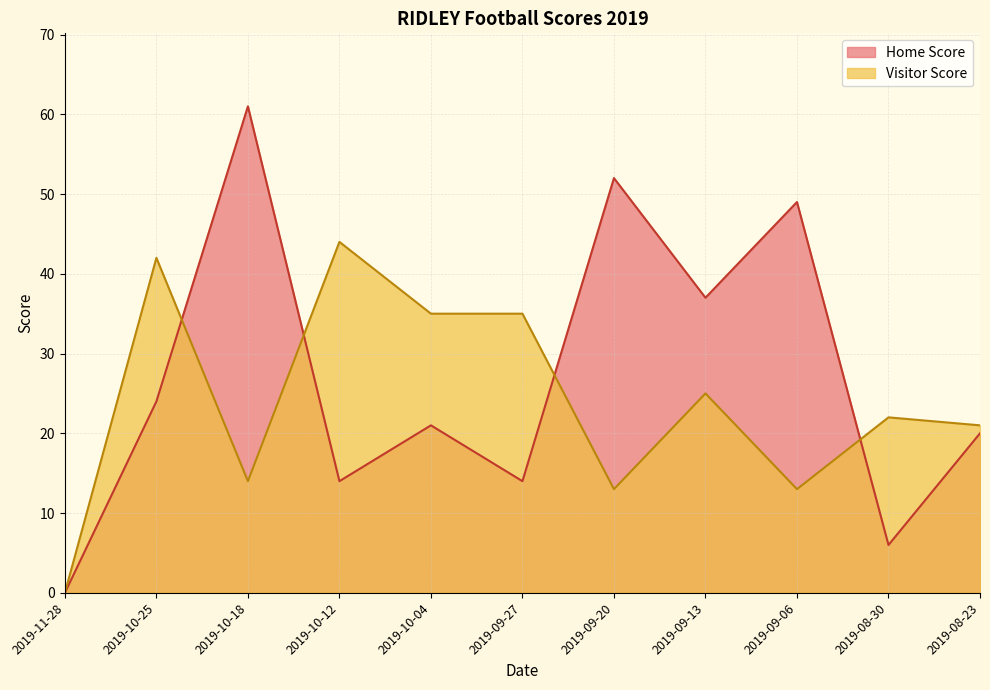

What is the value of the Home Score point at the 9th from the left?

49